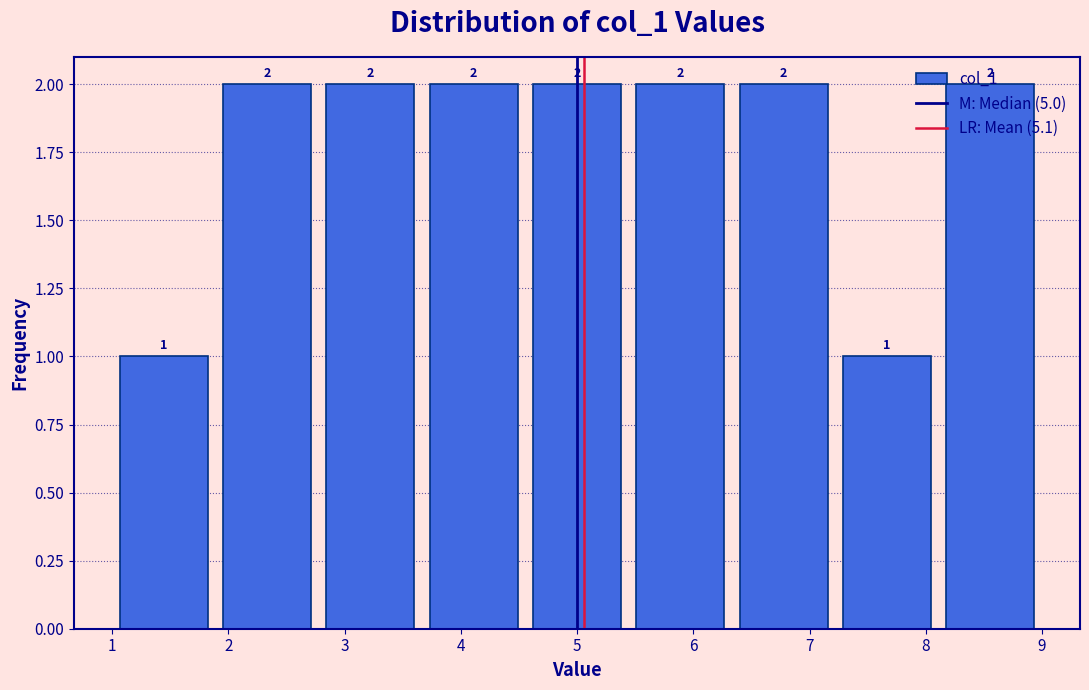

Reading left to right, transcribe this chart: for each bar, give the range it covers on the x-axis and its height. The bar edges are not printed on the chart, so give them approximately, as read against the axis.

1.0 to 1.9: 1
1.9 to 2.8: 2
2.8 to 3.7: 2
3.7 to 4.6: 2
4.6 to 5.4: 2
5.4 to 6.3: 2
6.3 to 7.2: 2
7.2 to 8.1: 1
8.1 to 9.0: 2